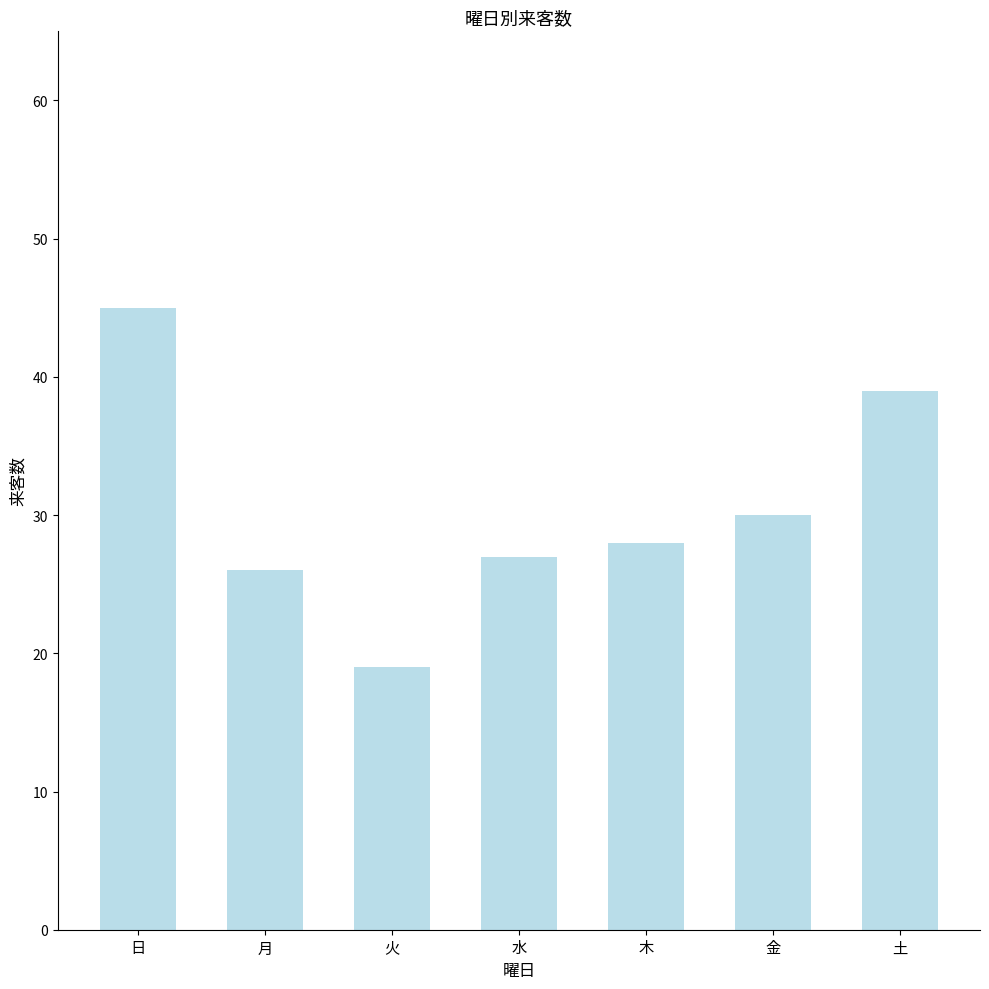

At which category does the chart reach its peak across all series?

日